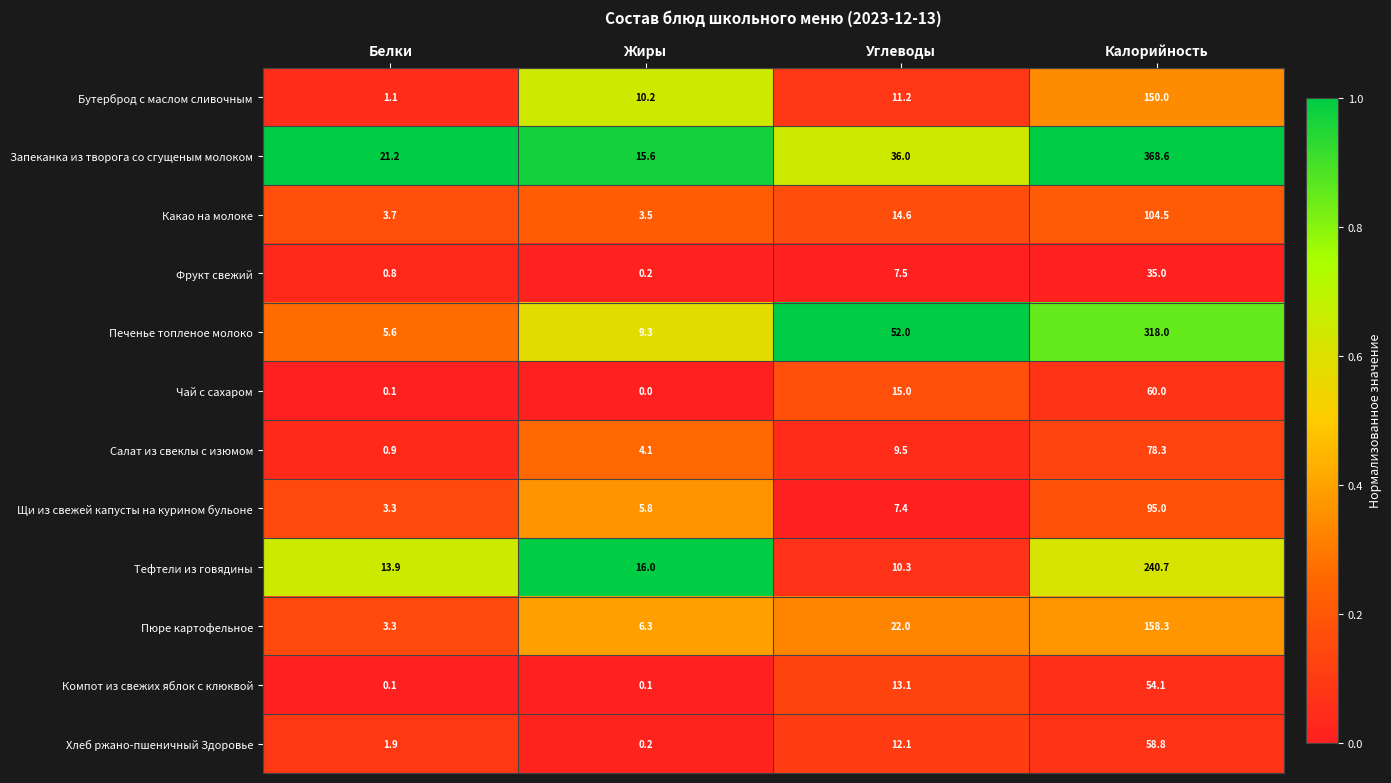

At Углеводы, list the series in order from smallest to largest.

Щи из свежей капусты на курином бульоне, Фрукт свежий, Салат из свеклы с изюмом, Тефтели из говядины, Бутерброд с маслом сливочным, Хлеб ржано-пшеничный Здоровье, Компот из свежих яблок с клюквой, Какао на молоке, Чай с сахаром, Пюре картофельное, Запеканка из творога со сгущеным молоком, Печенье топленое молоко